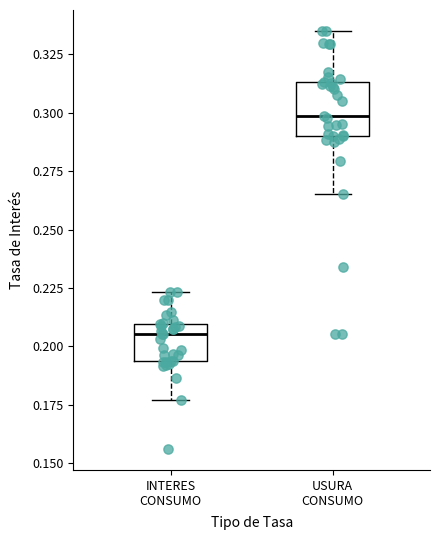

Which box's median line is the highest?

USURA CONSUMO